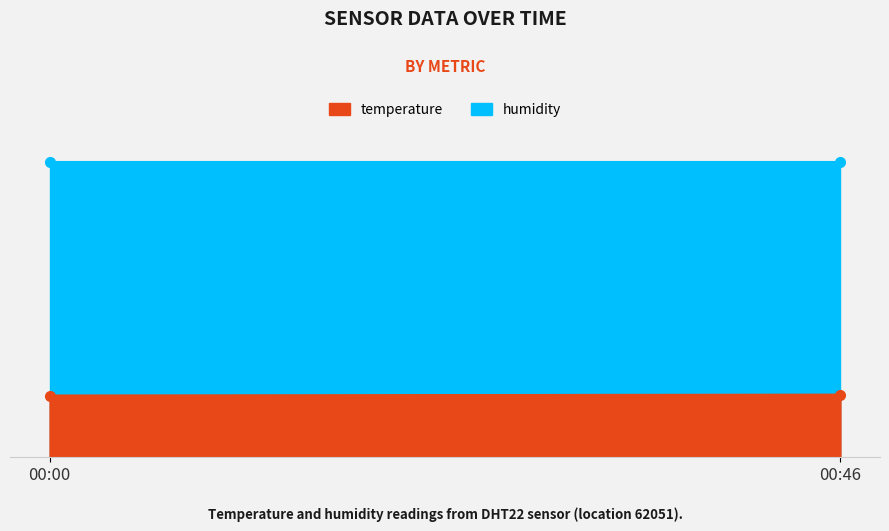

How many series are shown in this chart?

2